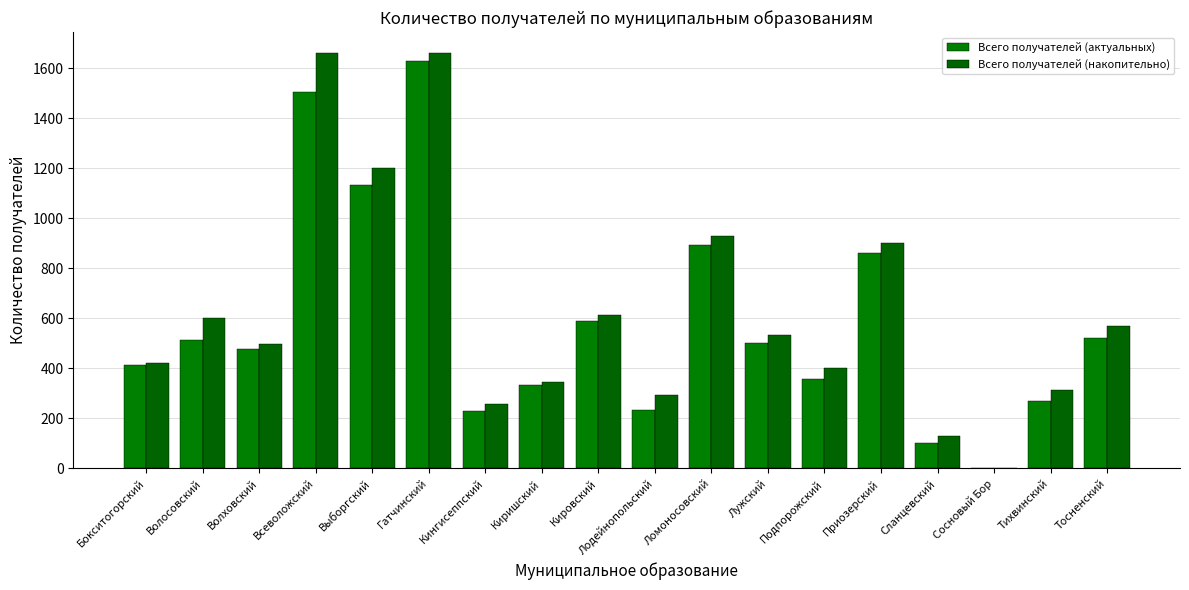

Between Киришский and Лужский, which series saw the biggest shift?

Всего получателей (накопительно)